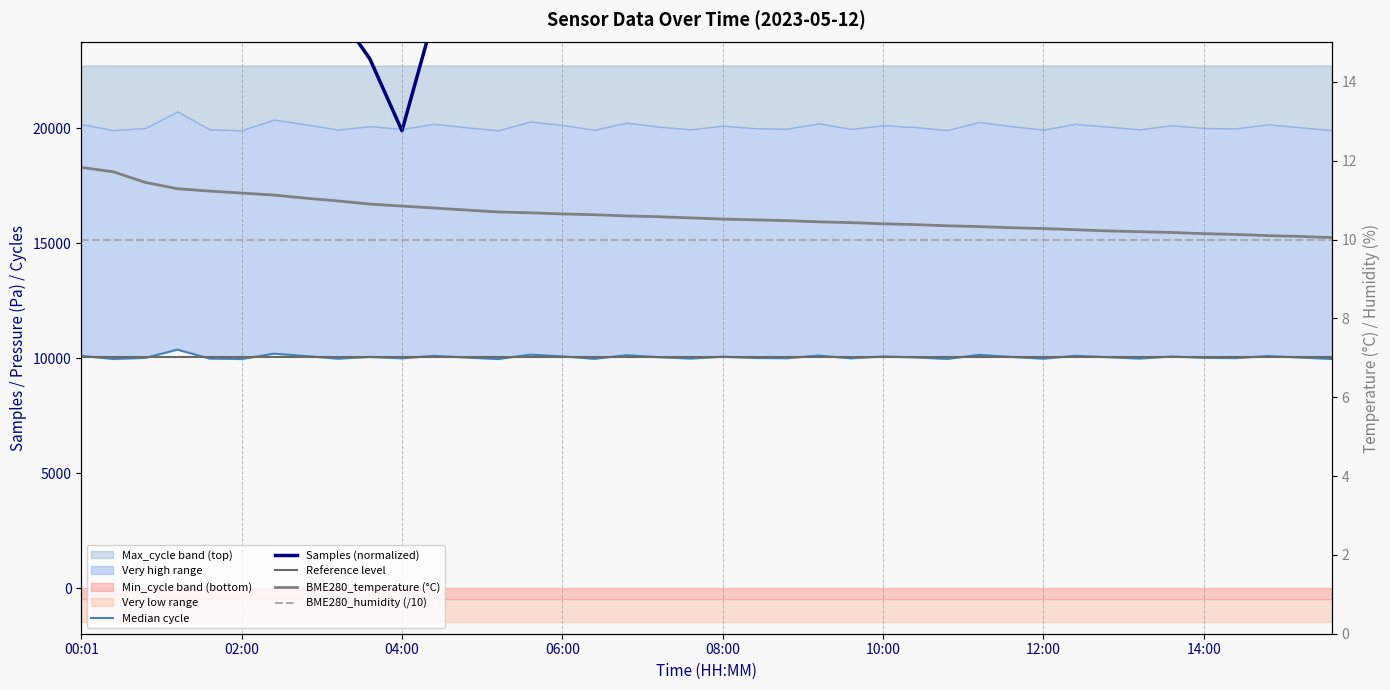

Is this an area chart (filled region under the line)?

No